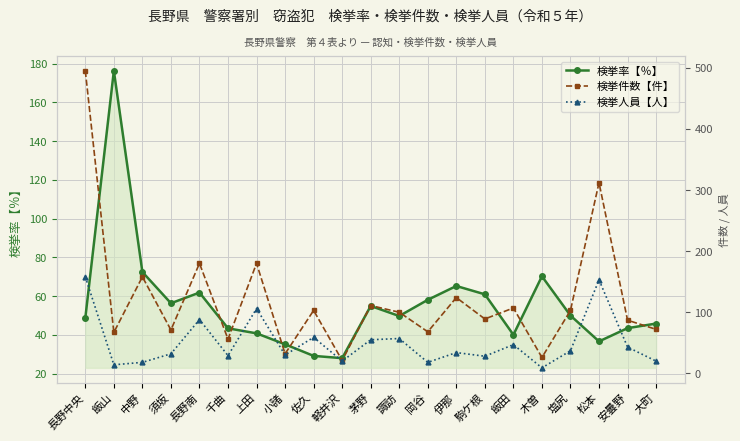

In 検挙人員【人】, how many points are higher than both neighbors (excluding endpoints)?

7